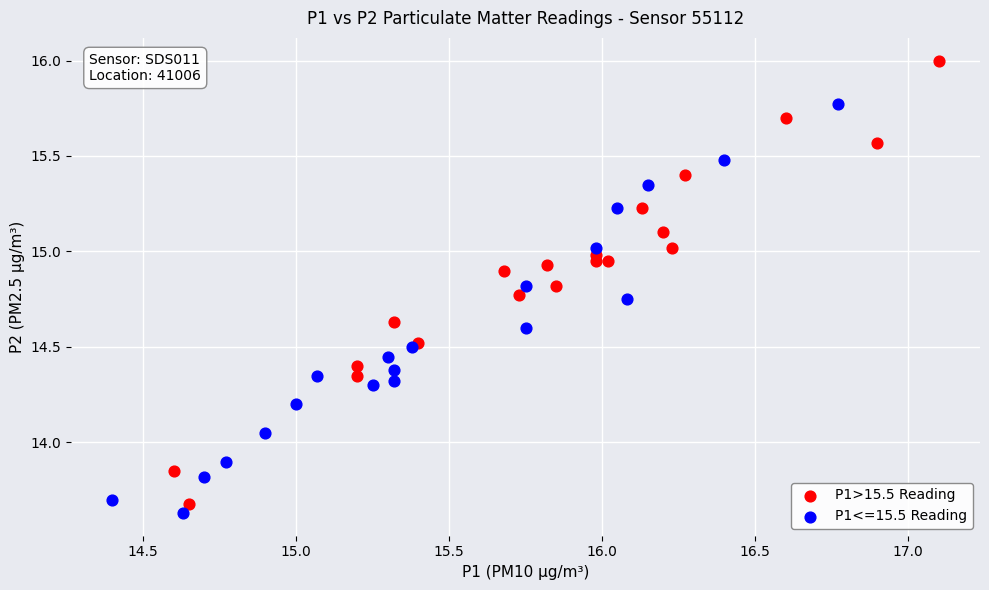

Which series has the widest spread of Y values?

P1>15.5 Reading